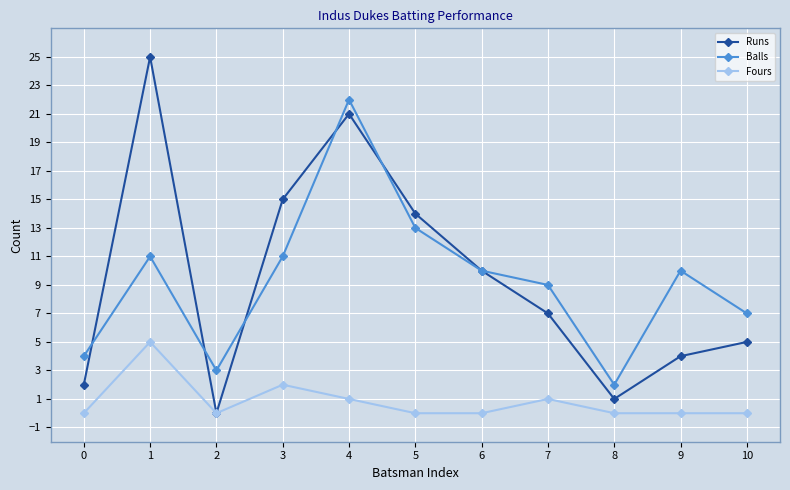

What is the maximum value for Fours?

5